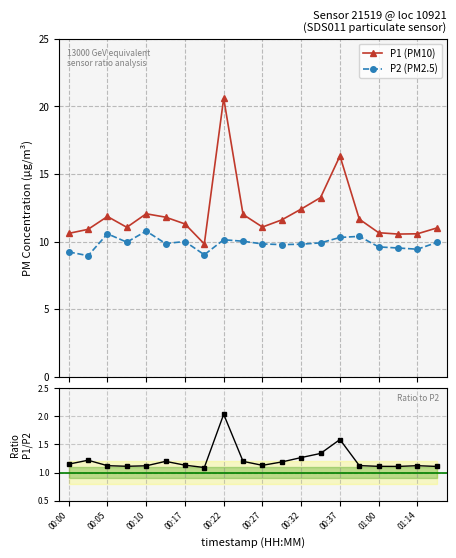

True or false: P2 (PM2.5) has more than 0 points higher than both neighbors.

True